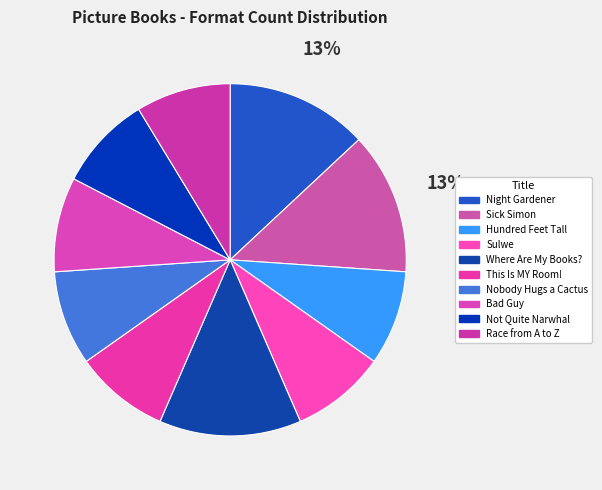

How many segments does this pie chart have?

10